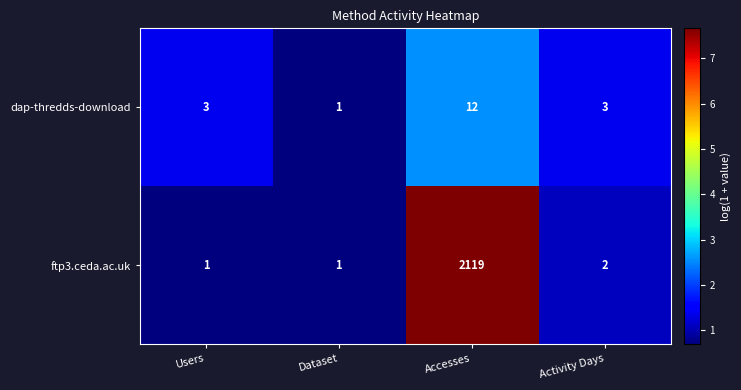

What is the highest value of the ftp3.ceda.ac.uk series?

2119